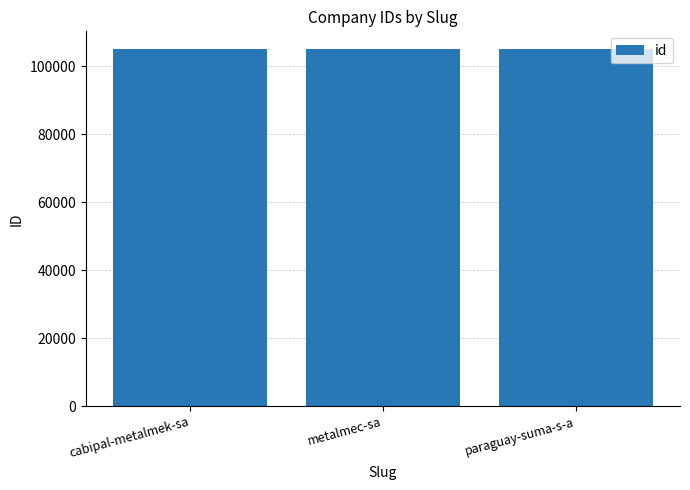

What is the average value?

105081